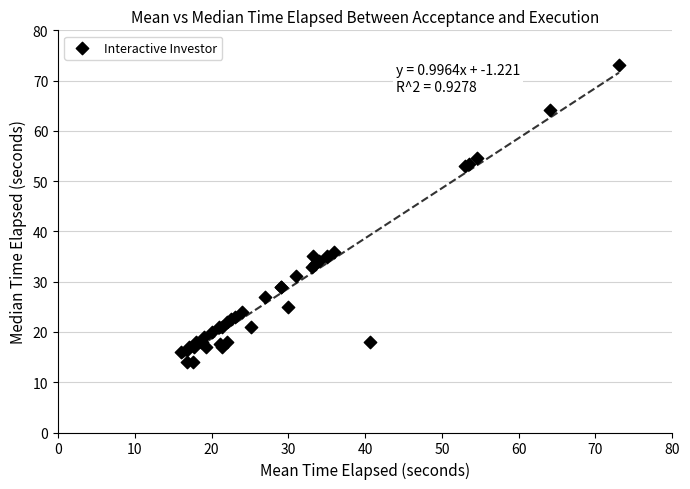

What Y value in the scatter plot is closest to 43?

36.0